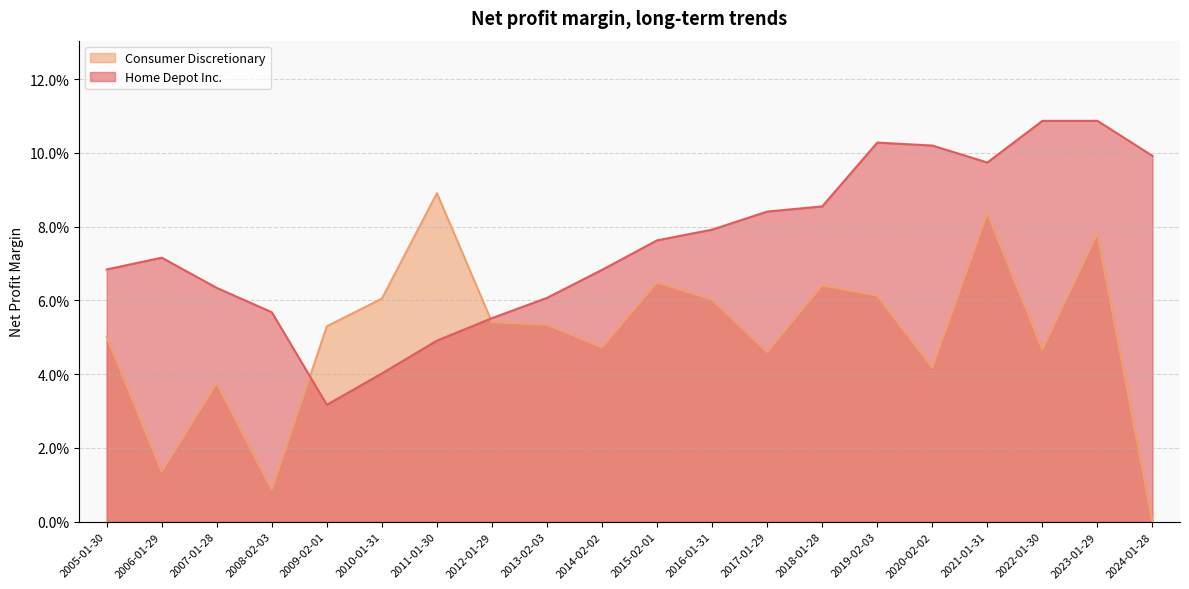

Does the chart display data point markers on the line(s)?

No